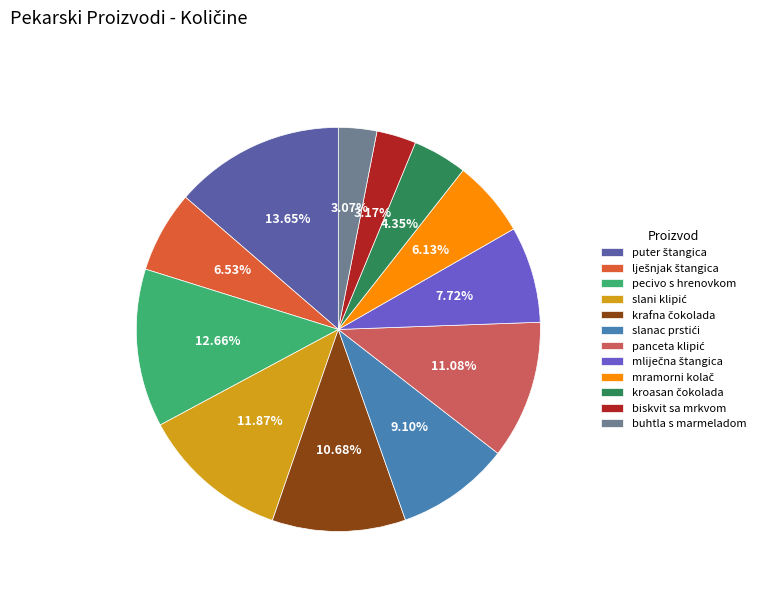

Is there a majority slice in this chart?

No